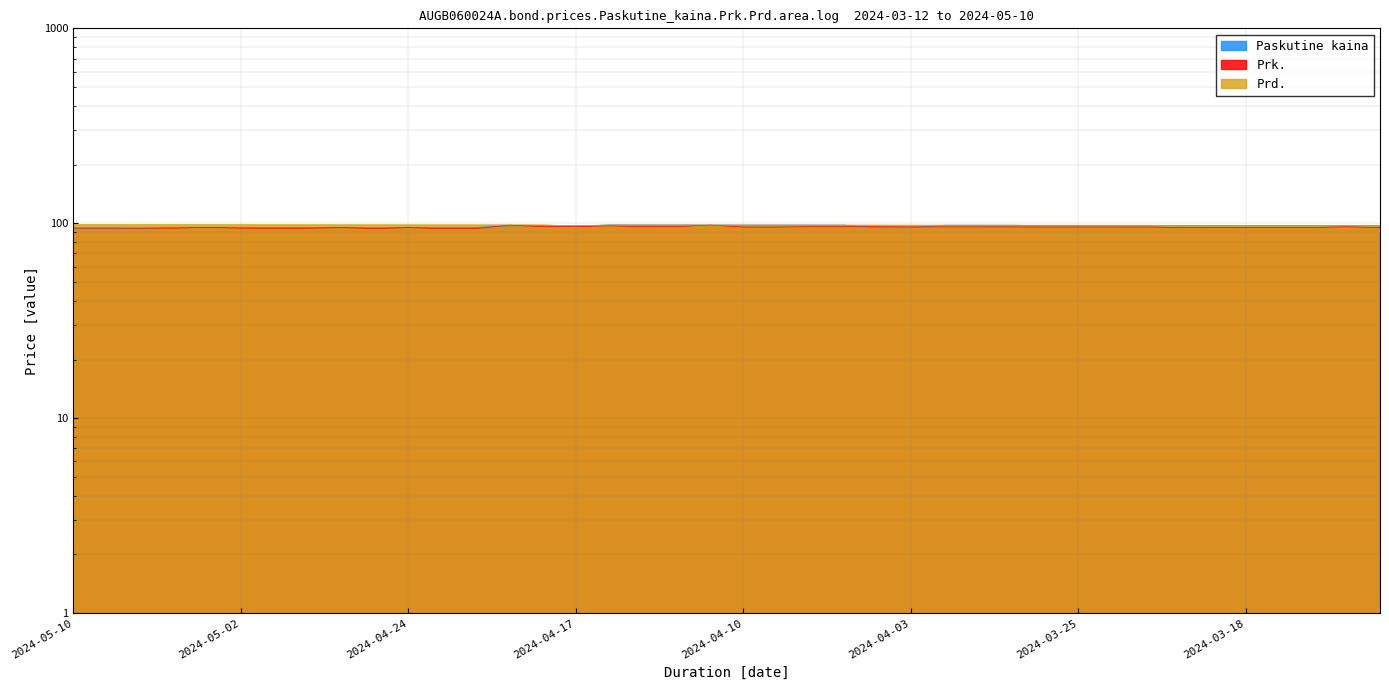

True or false: Prd. and Prk. cross at least once.

False